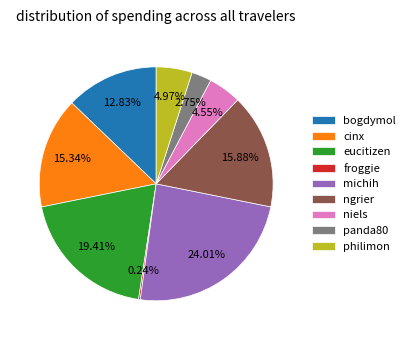

What percentage do ngrier and eucitizen together represent?

35.3%